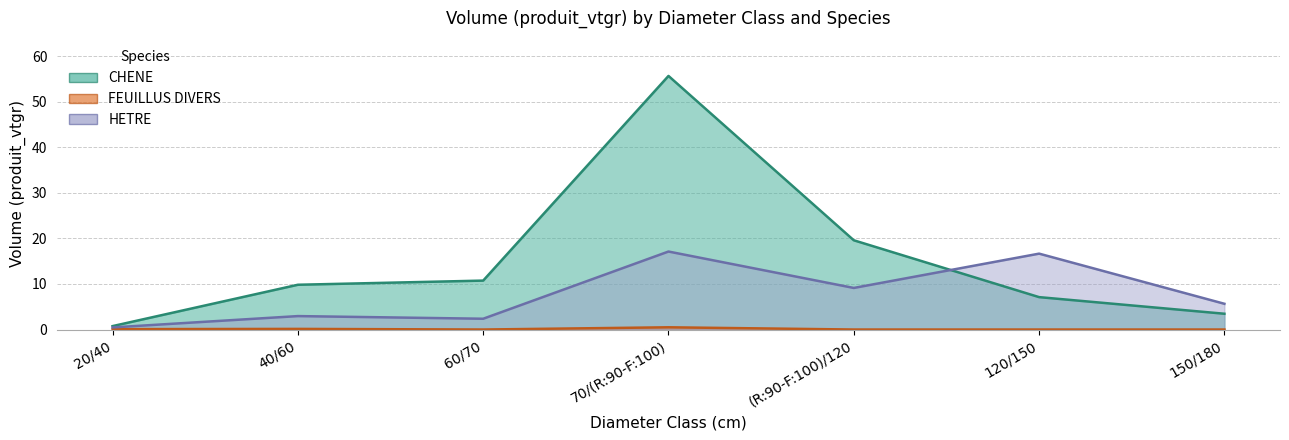

Reading left to right, what are all the values shown in this chart?

CHENE: 20/40=0.8	40/60=9.8	60/70=10.7	70/(R:90-F:100)=55.7	(R:90-F:100)/120=19.6	120/150=7.1	150/180=3.5
FEUILLUS DIVERS: 20/40=0.1	40/60=0.1	60/70=0.0	70/(R:90-F:100)=0.5	(R:90-F:100)/120=0.0	120/150=0.0	150/180=0.0
HETRE: 20/40=0.5	40/60=3.0	60/70=2.4	70/(R:90-F:100)=17.1	(R:90-F:100)/120=9.1	120/150=16.7	150/180=5.7